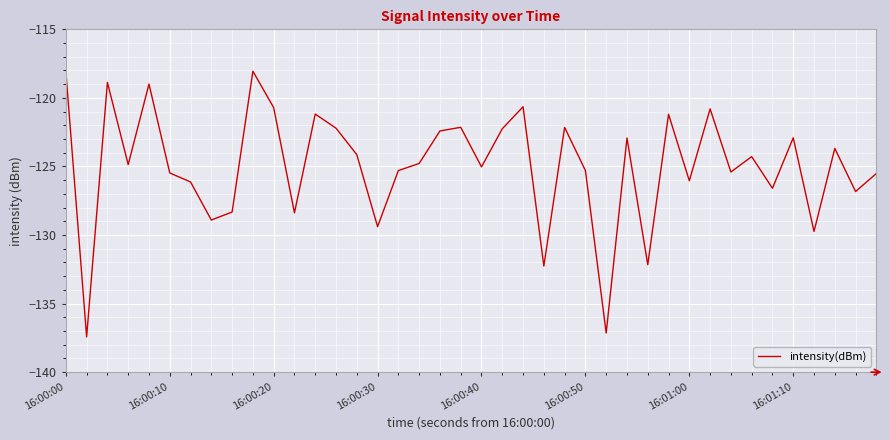

What is the greatest value displayed?

-118.1